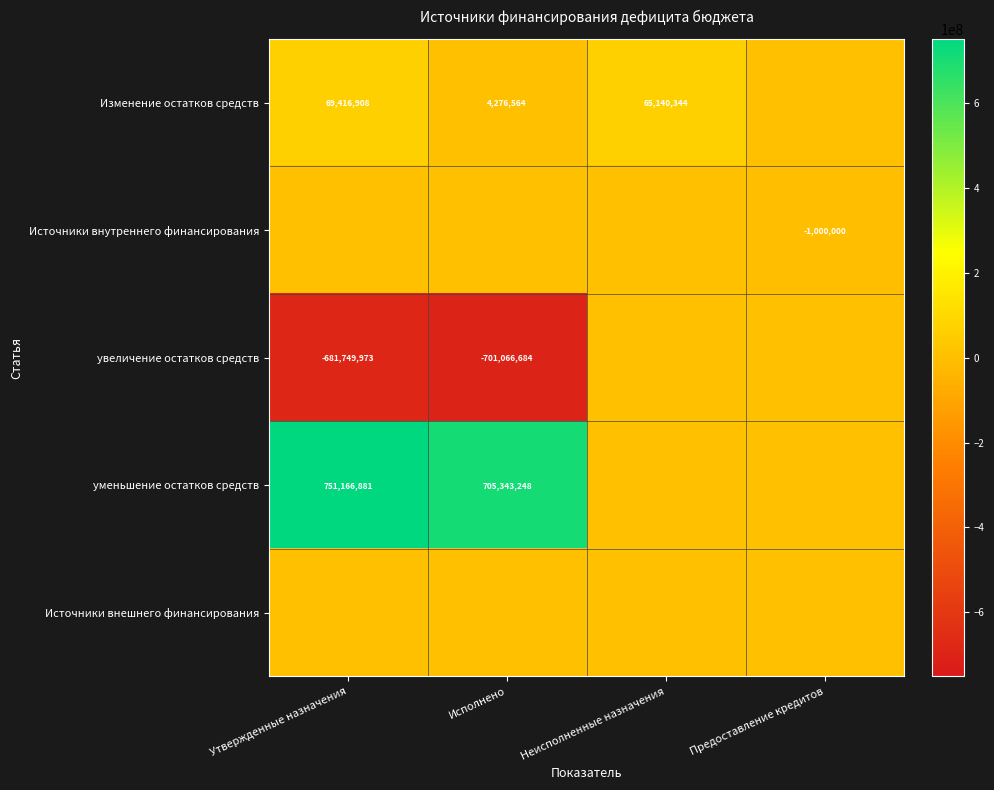

What is the spread (max minus min) of values at Предоставление кредитов?

1000000.0